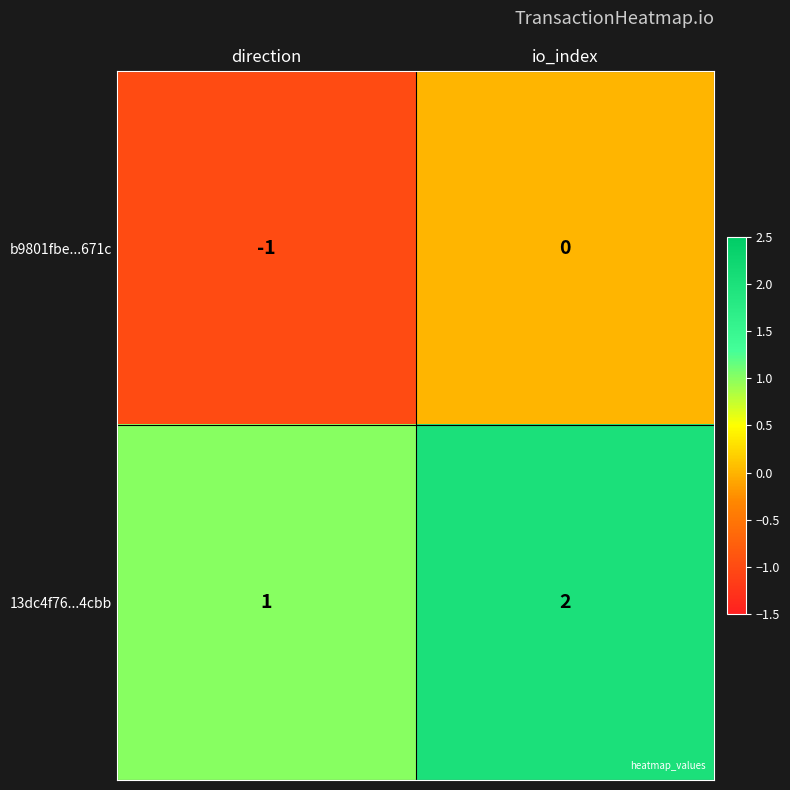

Which category has the highest value across all series?

io_index